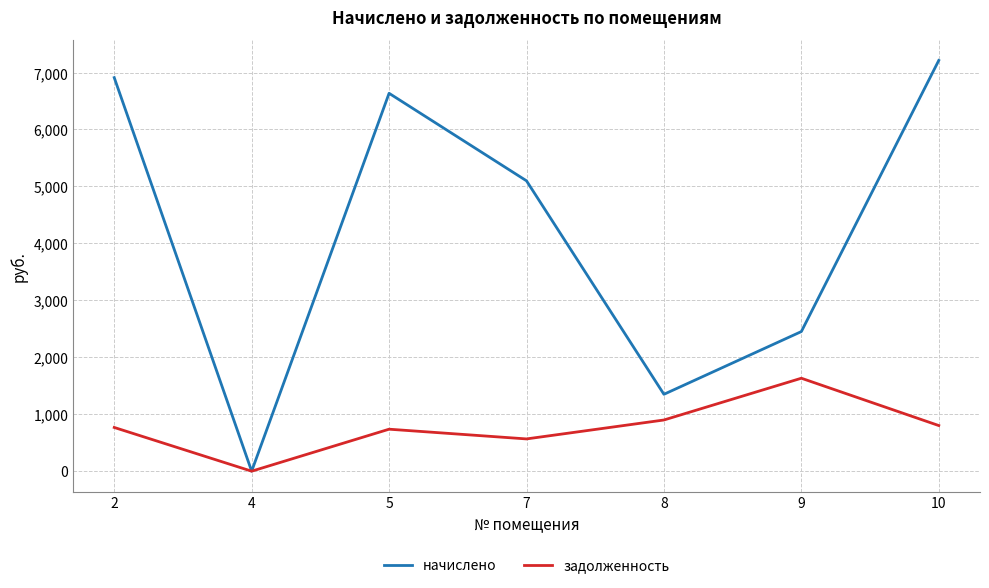

Is it true that начислено equals 7213.0 at 10?

True